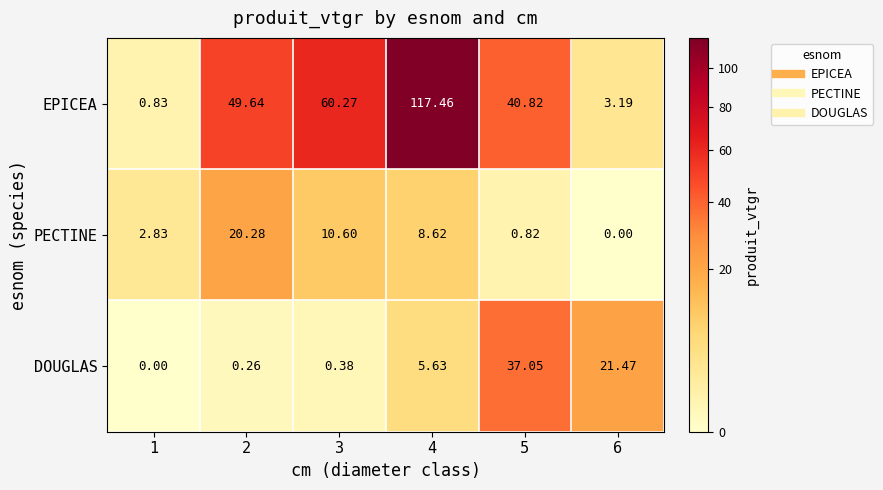

How many data points does each series have?

6